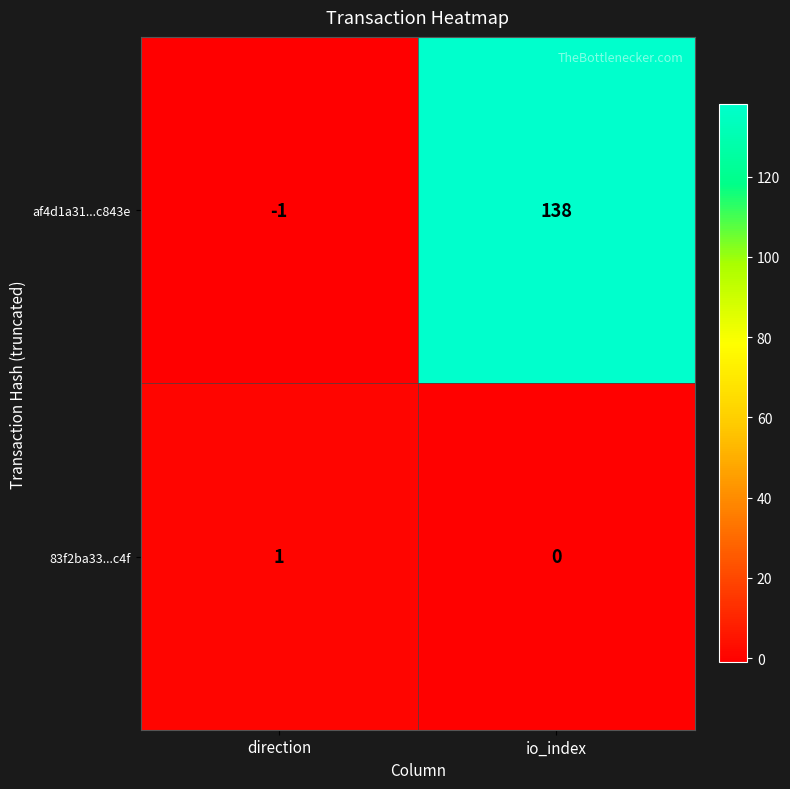

The value of 83f2ba33...c4f at io_index is 0. True or false?

True